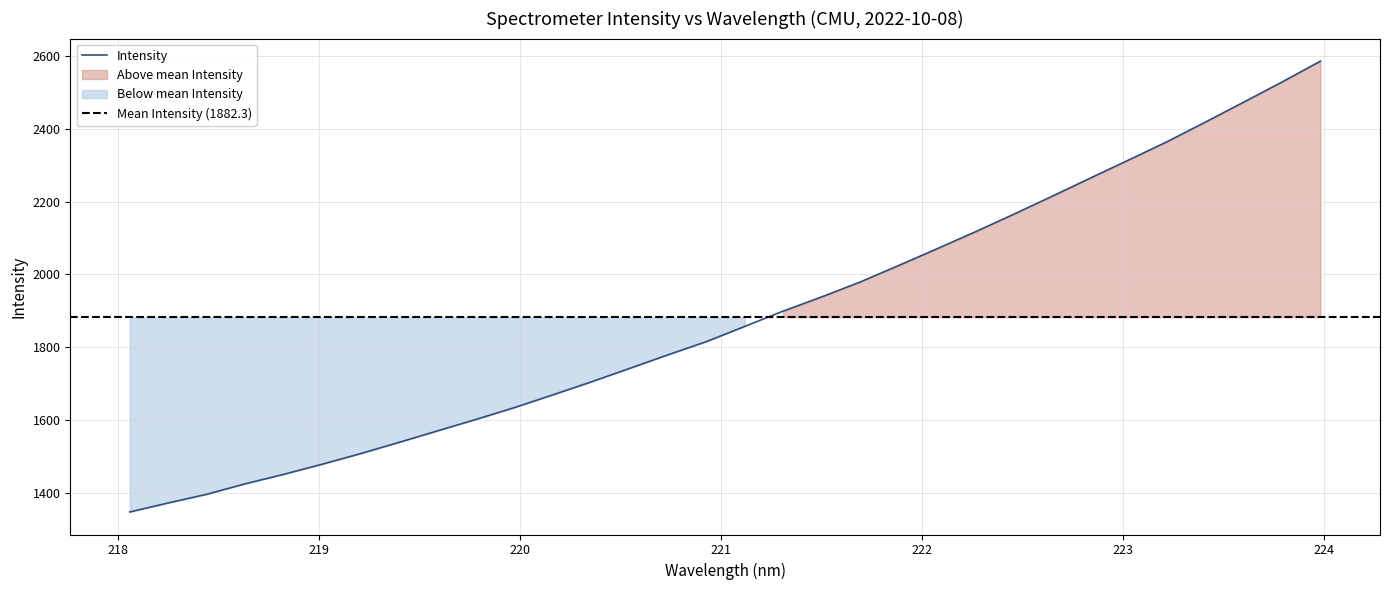

What is the label of the 23rd point from the left?

222.263